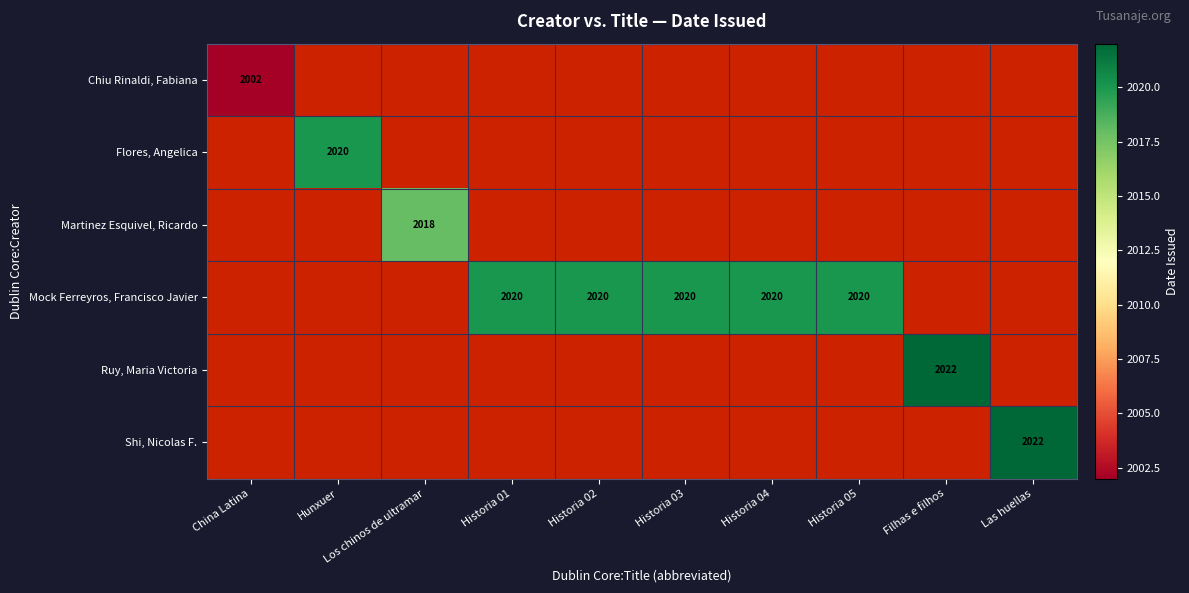

The Martinez Esquivel, Ricardo series shows 0.4 at Historia 05. True or false?

False